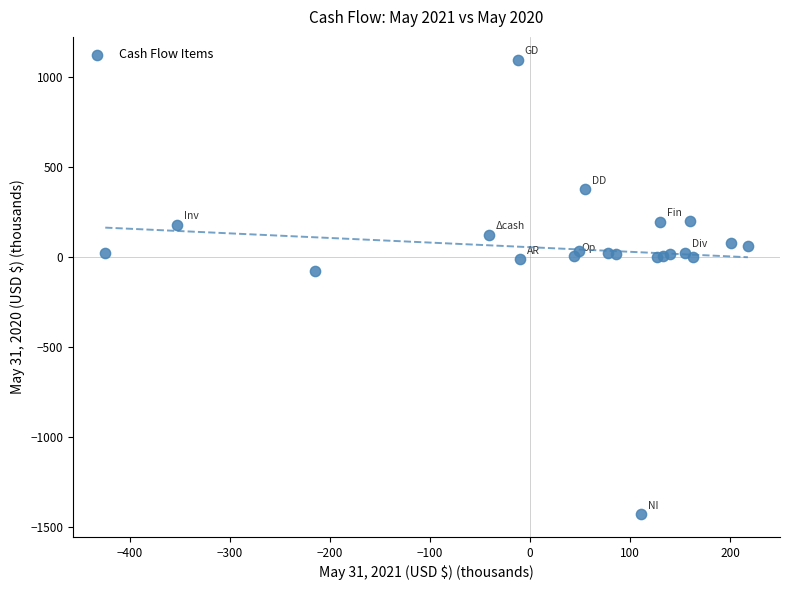

What Y value in the scatter plot is closest to -166?

-75.7